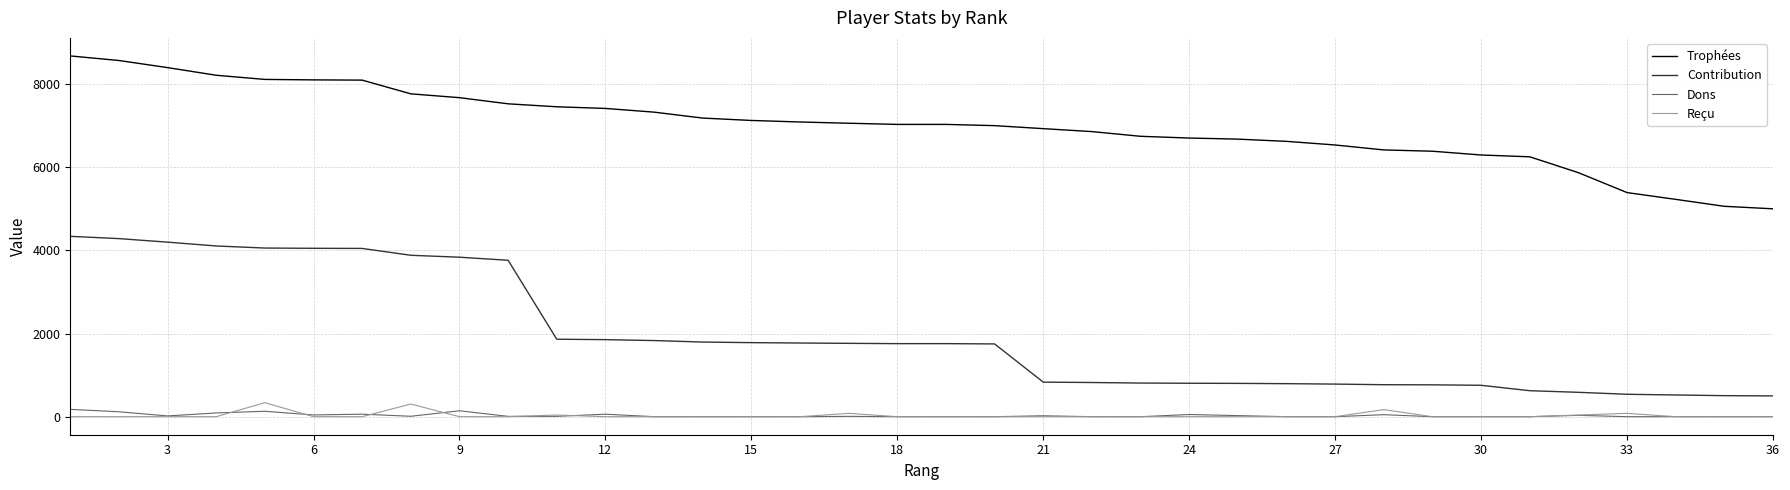

Which series has the largest total across all categories?

Trophées